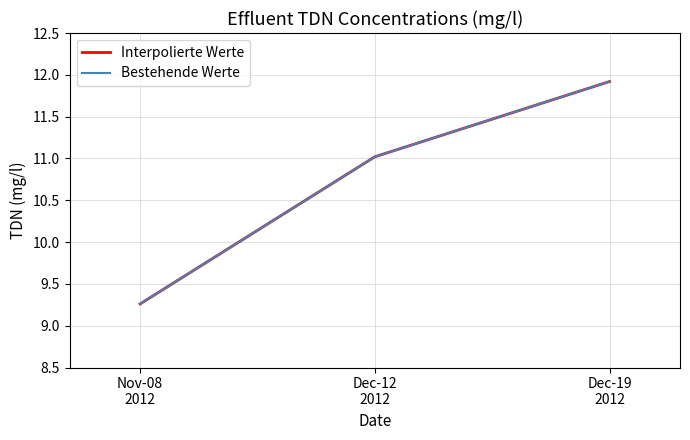

Is the value of Bestehende Werte at Nov-08
2012 greater than the value of Interpolierte Werte at Dec-19
2012?

No